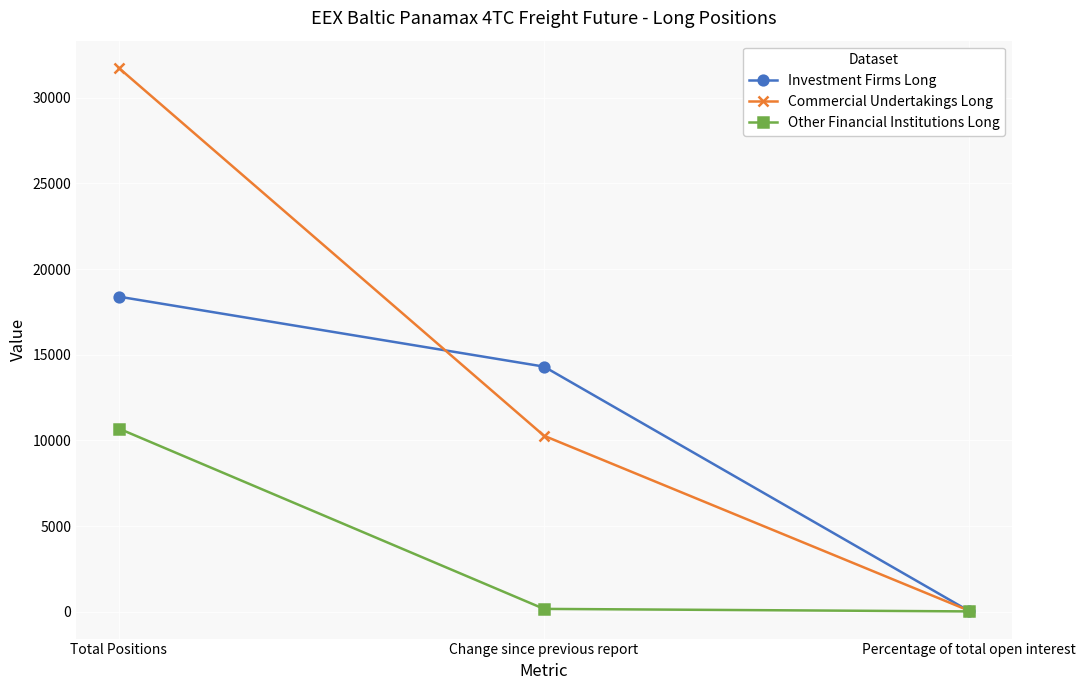

What position from the right is Percentage of total open interest?

1